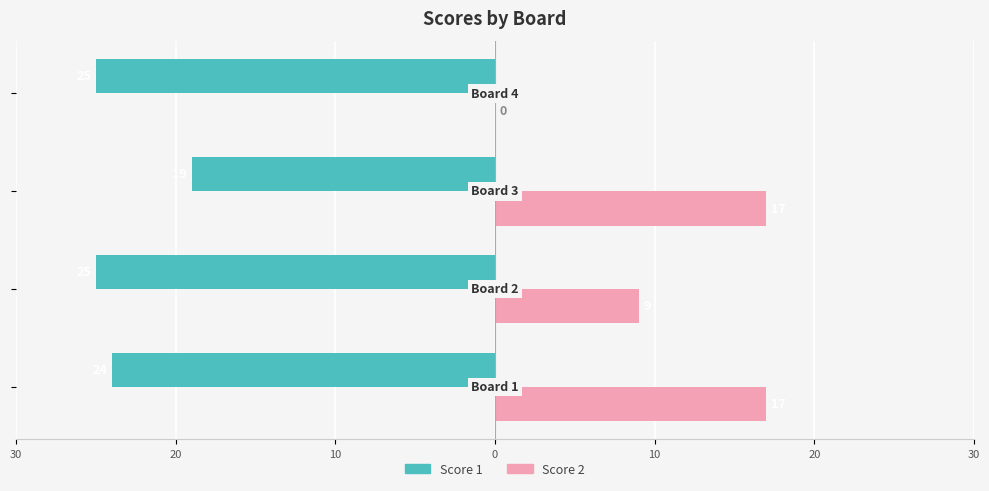

What are all the series names shown in the legend?

Score 1, Score 2